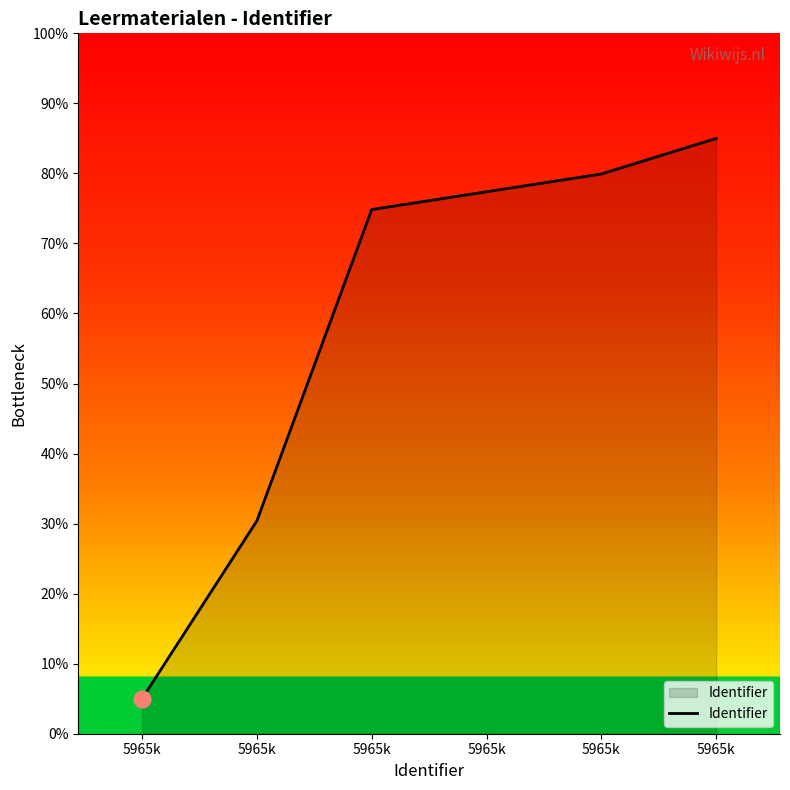

List the labels in order of value, smallest first.

5965k, 5965k, 5965k, 5965k, 5965k, 5965k